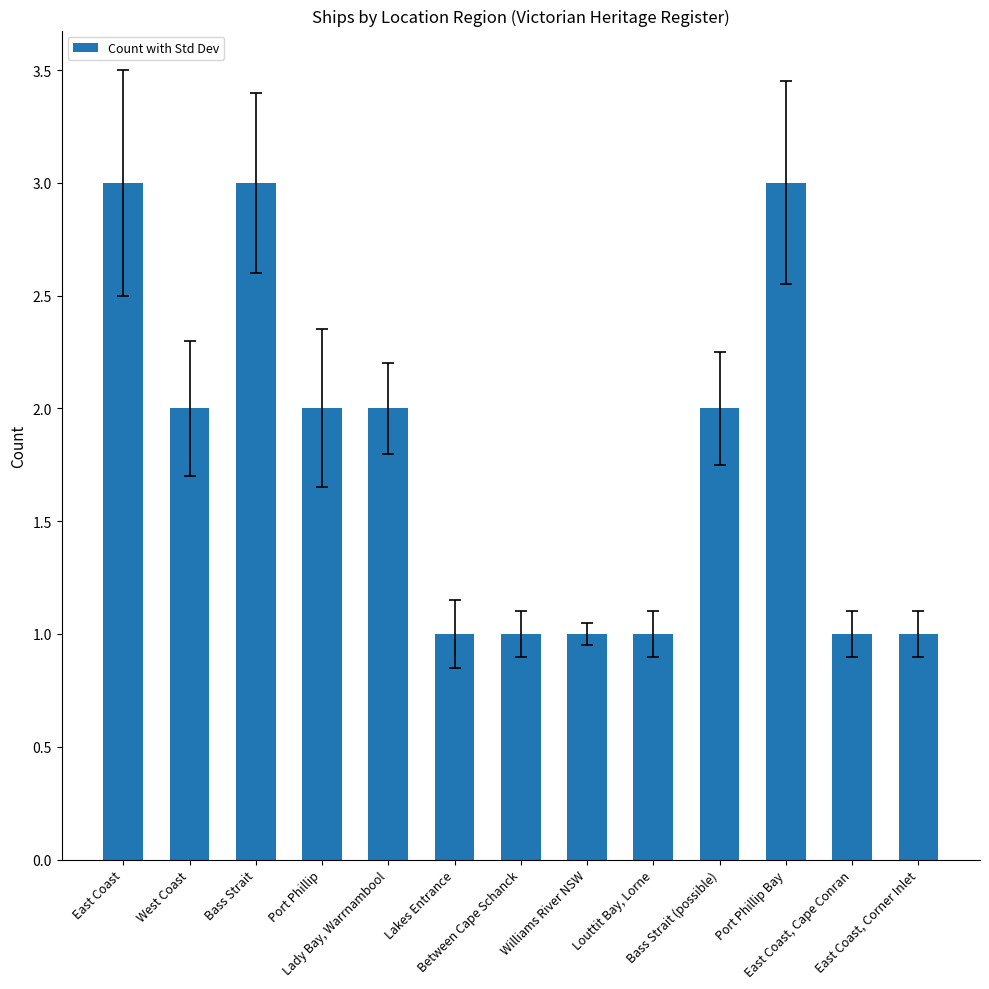

What is the label of the 13th bar from the right?

East Coast